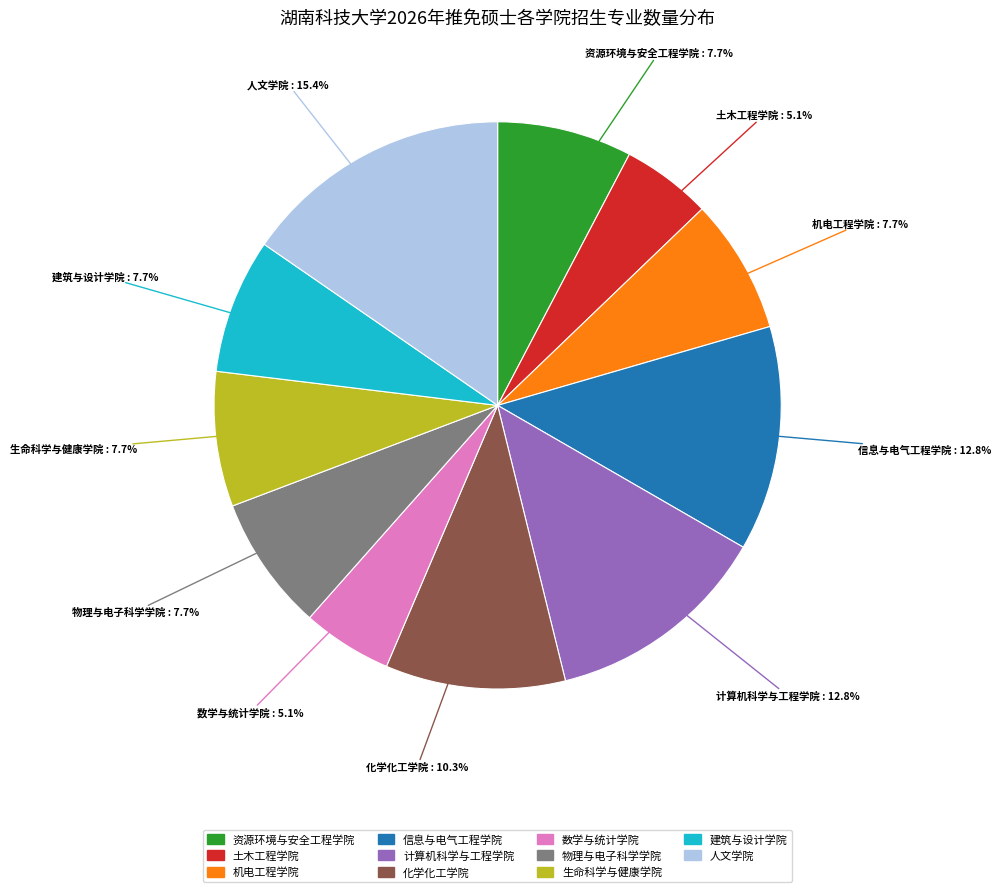

True or false: 土木工程学院 accounts for 5% of the total.

True